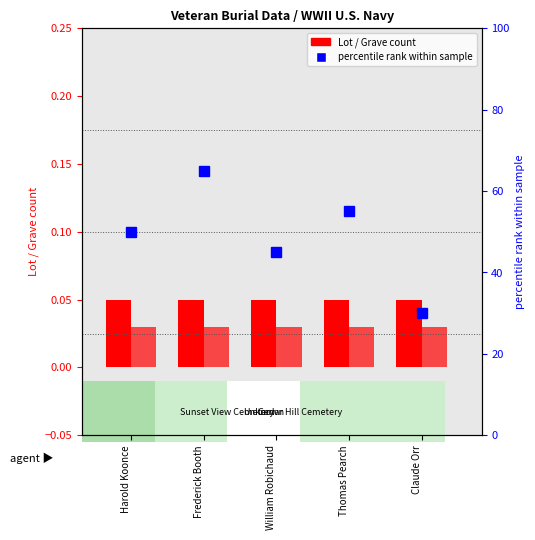

The value of Lot at Thomas Pearch is 0.1. True or false?

False